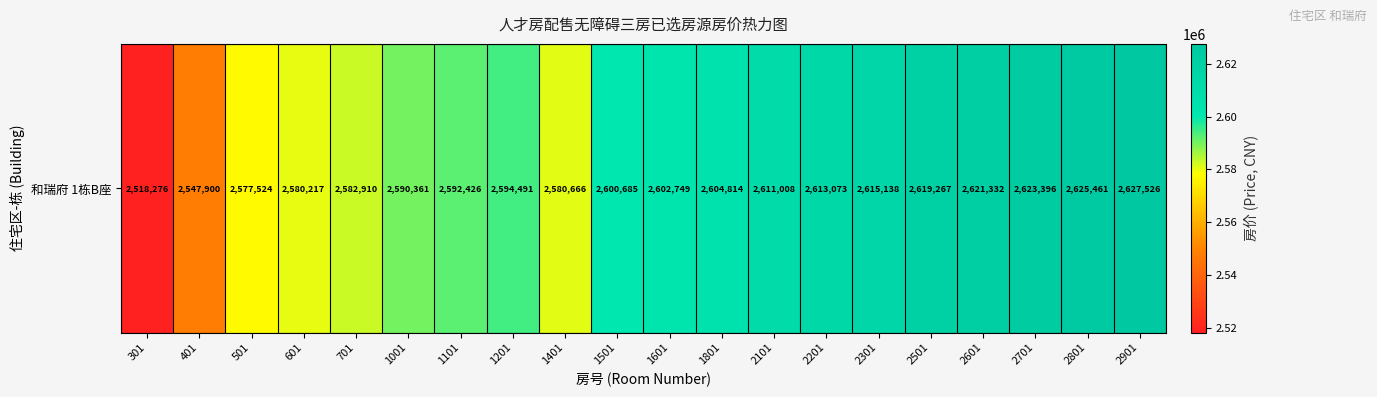

The value at 1801 is 2604814. True or false?

True